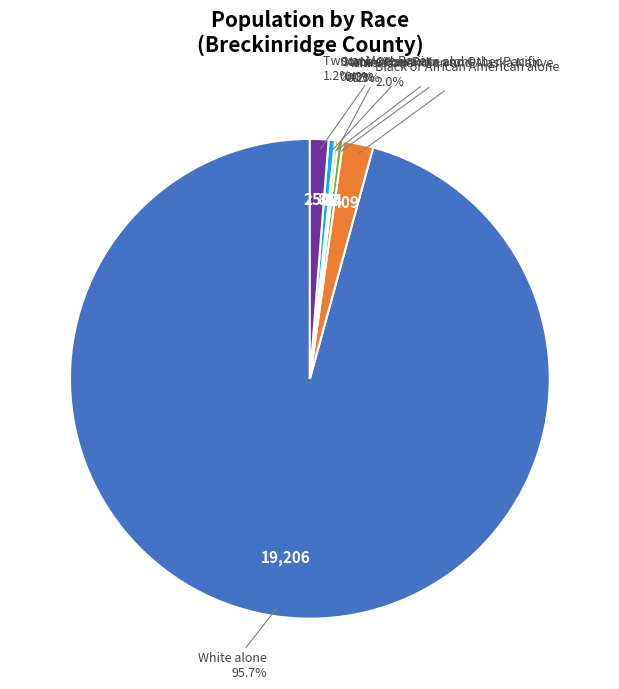

Is there any slice that represents more than half of the pie?

Yes